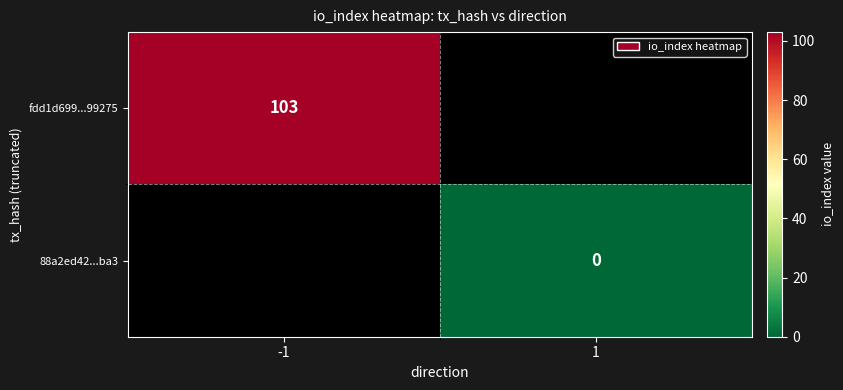

True or false: fdd1d699...99275 has a value of 160 at -1.

False